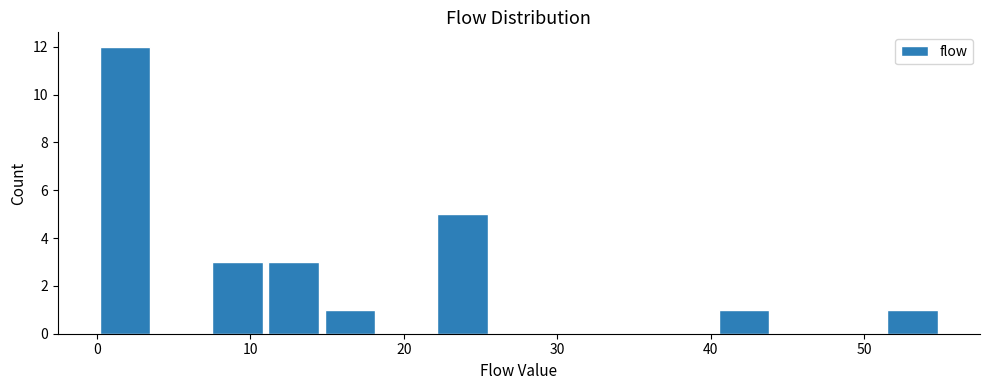

Around what value on the x-axis is the tallest bar? Give the approximate position of its centre, as read against the axis.

2